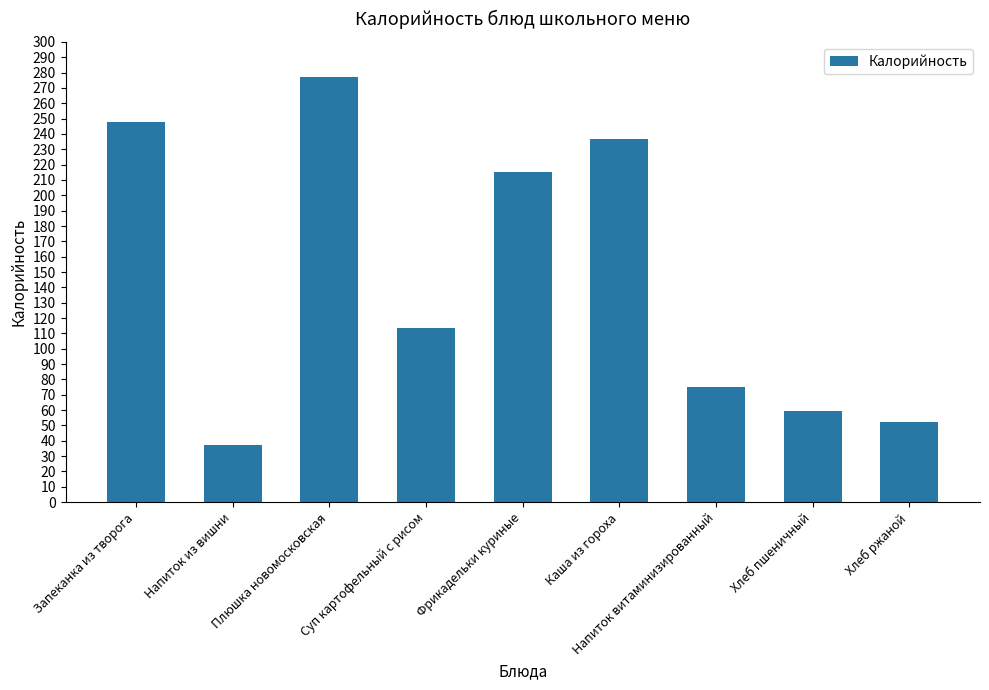

What is the minimum value shown in the chart?

36.9